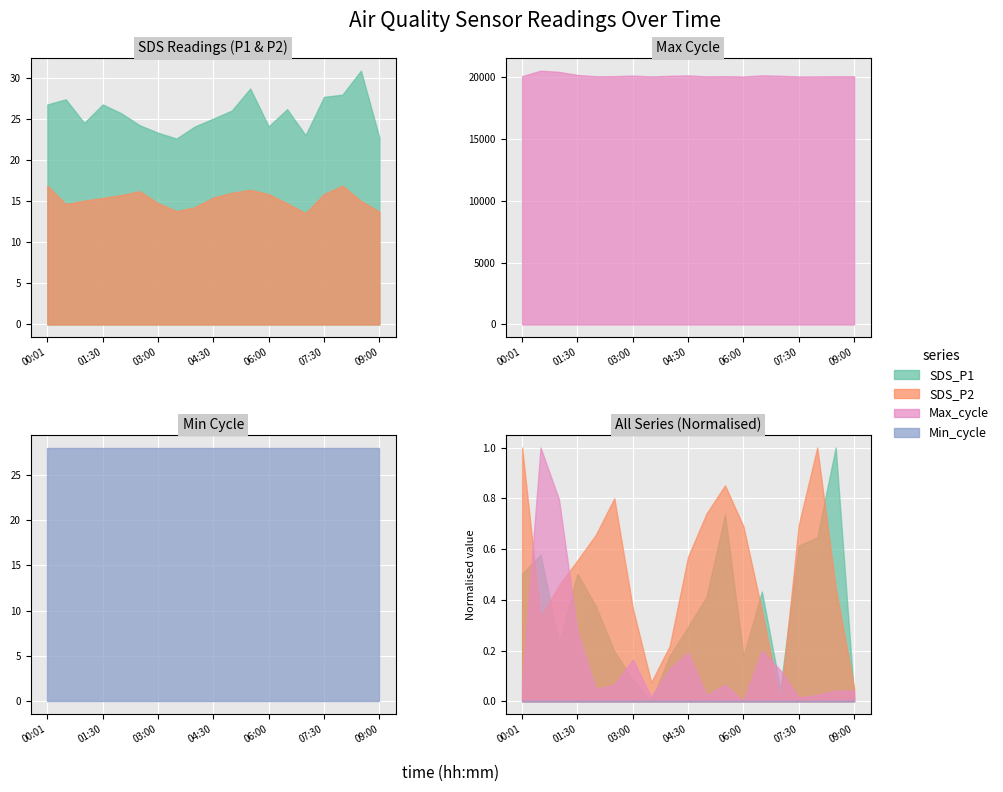

Where is the first local maximum for SDS_P1?

00:30